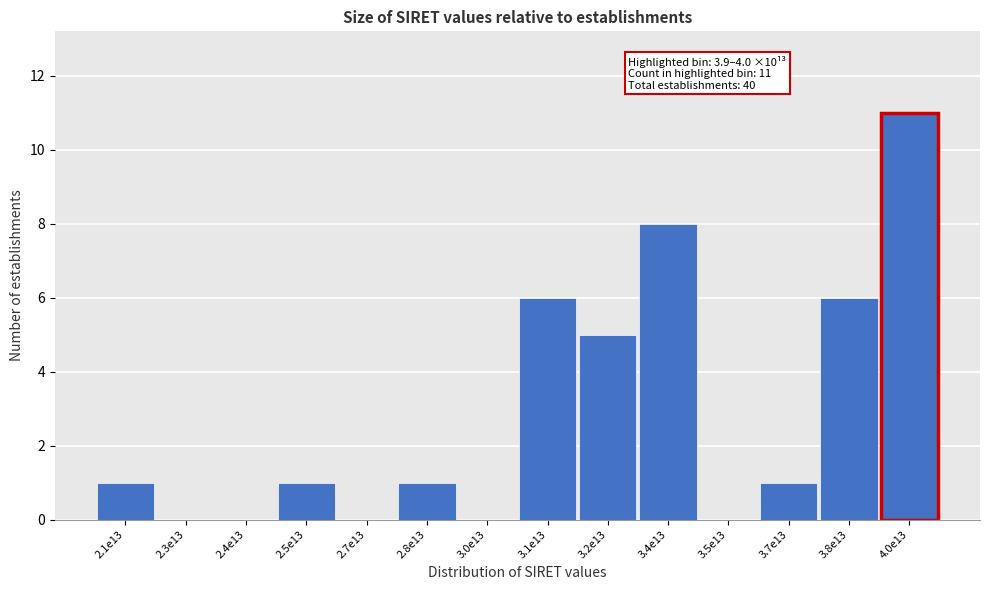

Reading left to right, list all the values displayed in this chart.

2.1e13=1	2.3e13=0	2.4e13=0	2.5e13=1	2.7e13=0	2.8e13=1	3.0e13=0	3.1e13=6	3.2e13=5	3.4e13=8	3.5e13=0	3.7e13=1	3.8e13=6	4.0e13=11